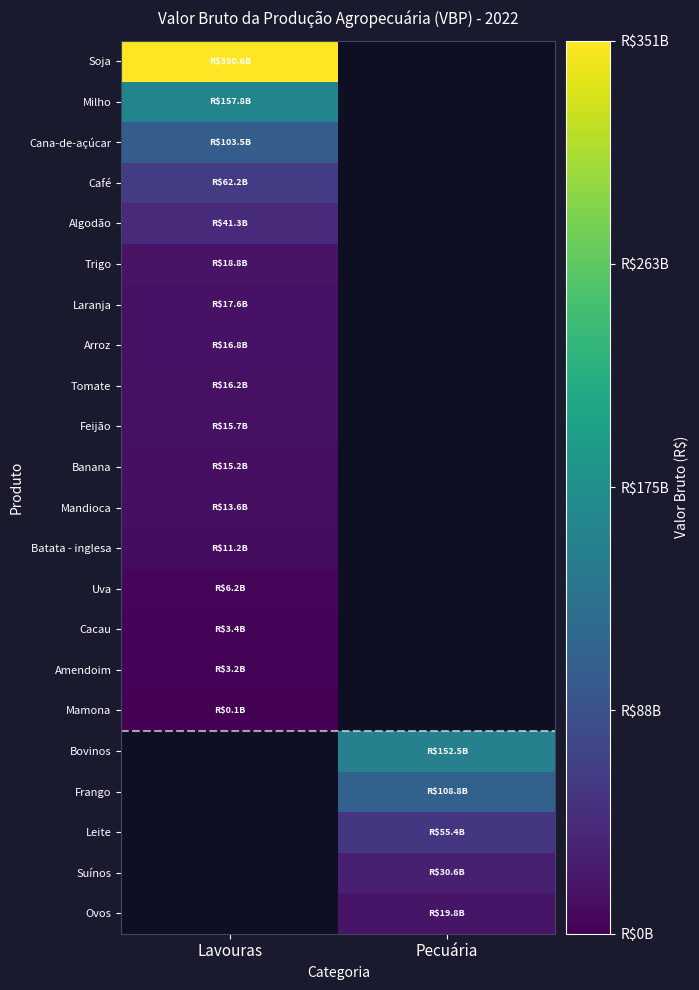

Which has a higher value, Pecuária or Lavouras?

Lavouras